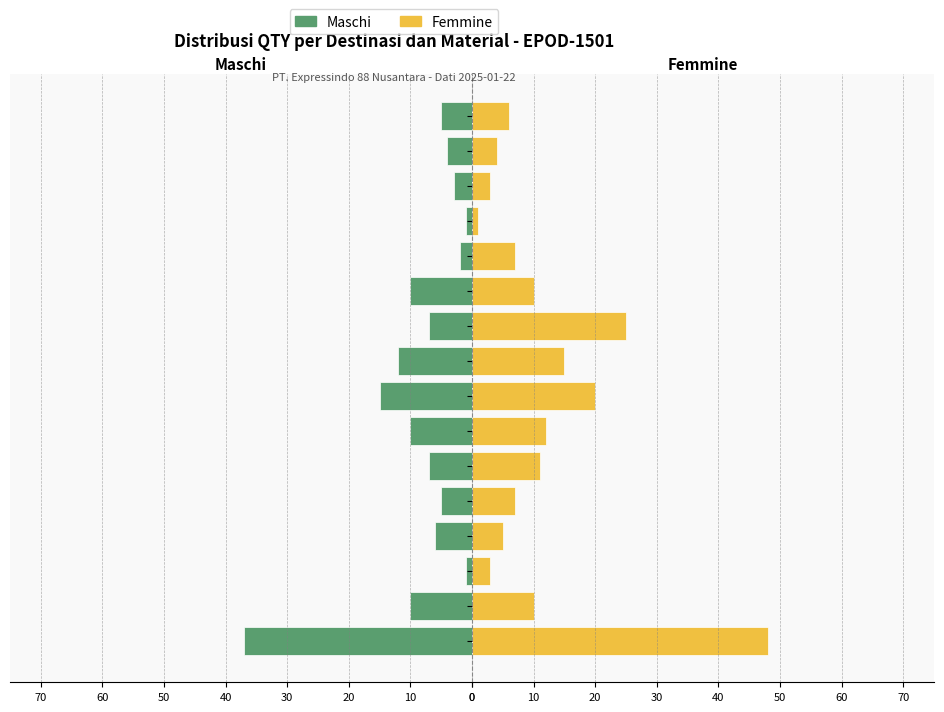

What is the difference between the maximum and second lowest values in the Femmine series?

45